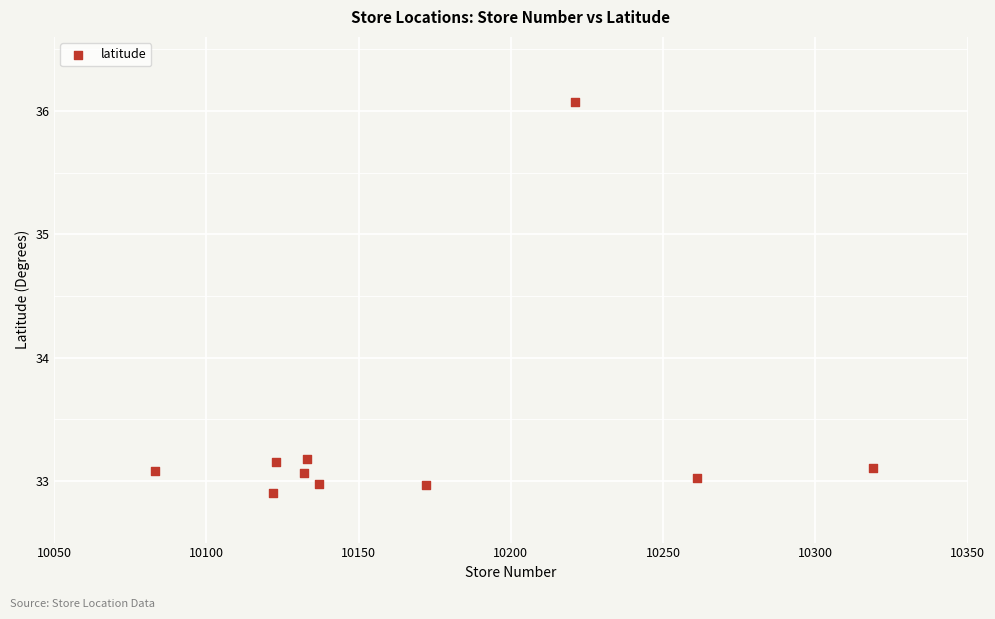

What is the range of Y values (max minus min)?

3.2